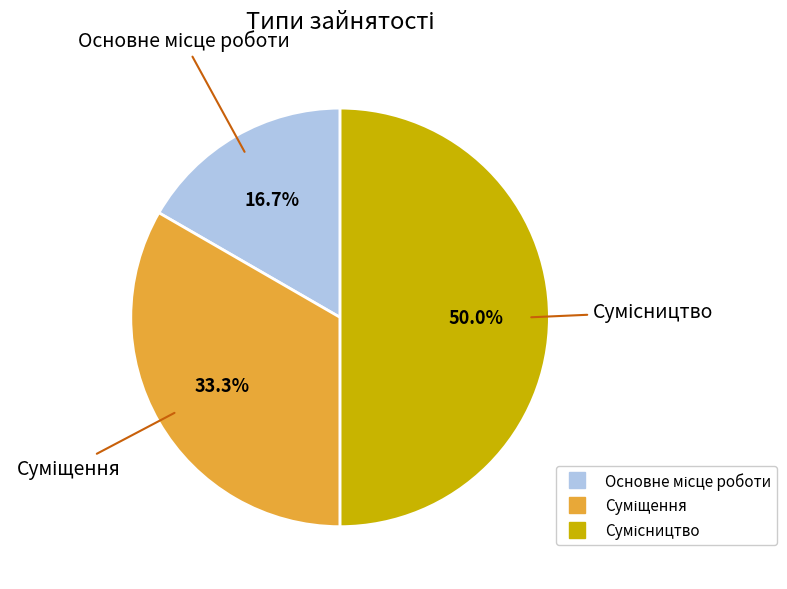

How many slices are in this pie chart?

3